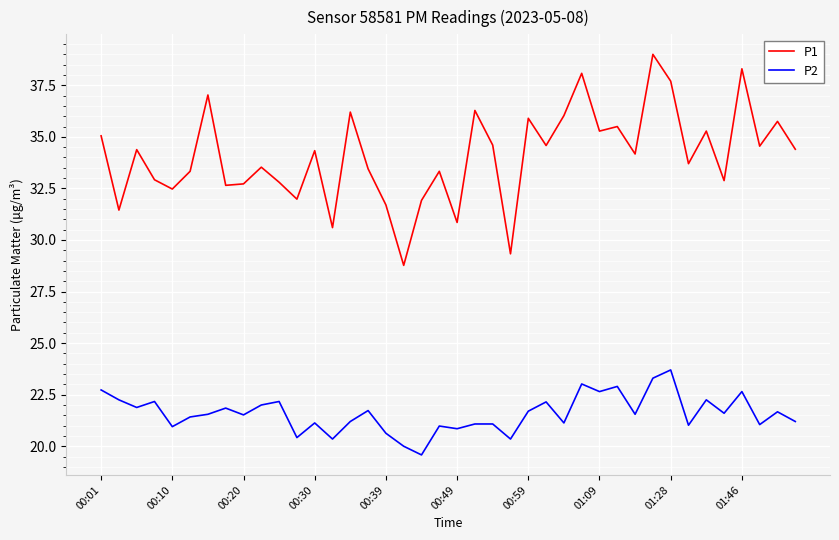

Which series has the largest total across all categories?

P1